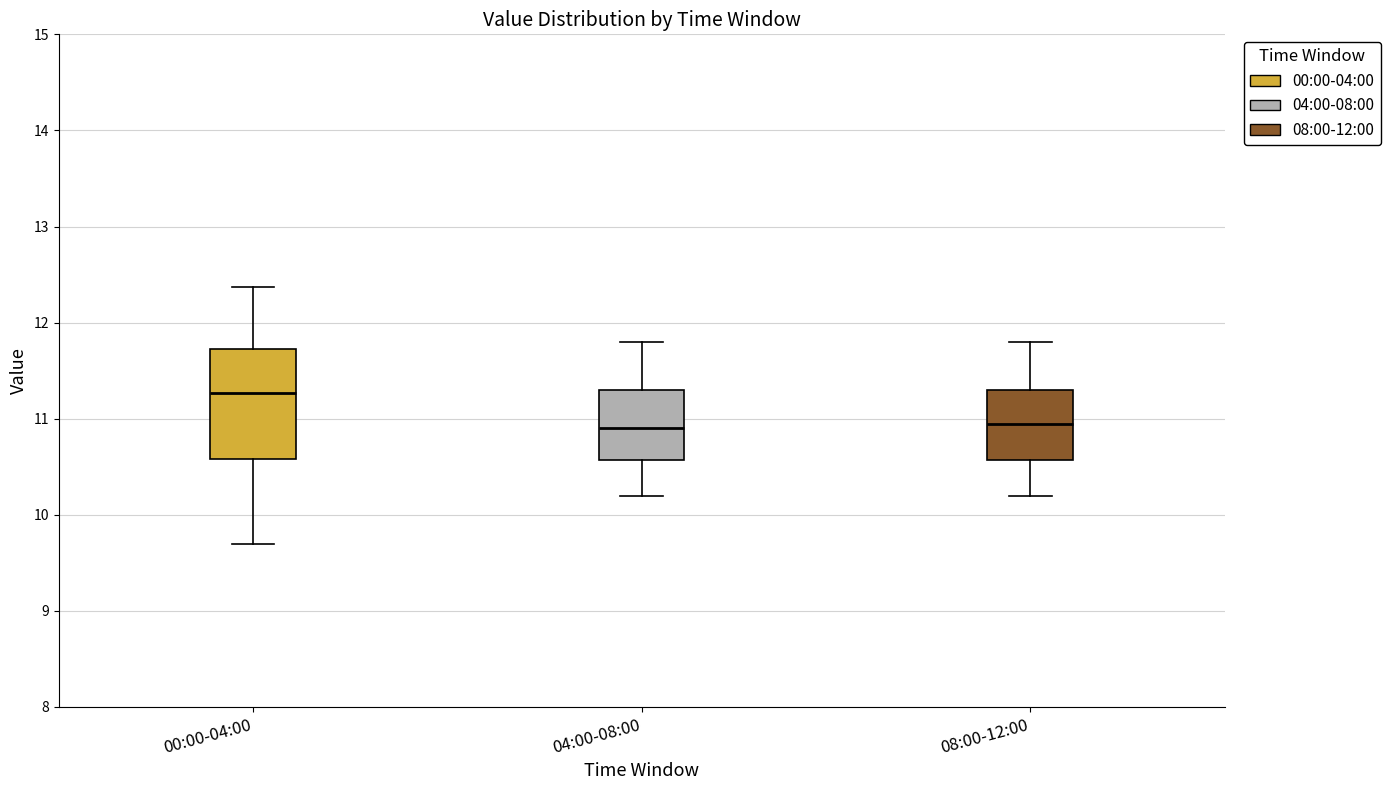

Reading left to right, transcribe this box plot: for each box, give where its median line is, the range the box spans, and where its two whiskers end, as read against the y-axis. The values are not printed on the chart, so give them approximately, as read against the axis.

00:00-04:00: median 11.3, box 10.6 to 11.7, whiskers 9.7 to 12.4
04:00-08:00: median 10.9, box 10.6 to 11.3, whiskers 10.2 to 11.8
08:00-12:00: median 11.0, box 10.6 to 11.3, whiskers 10.2 to 11.8